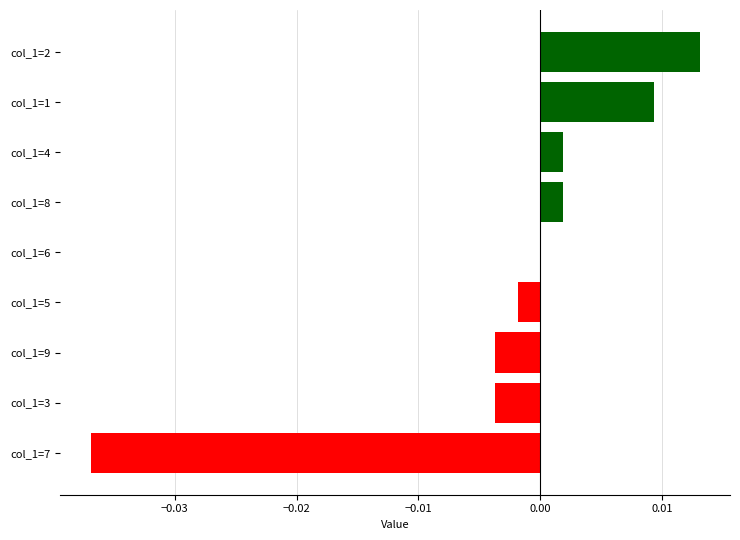

At which category does the chart reach its peak across all series?

col_1=2